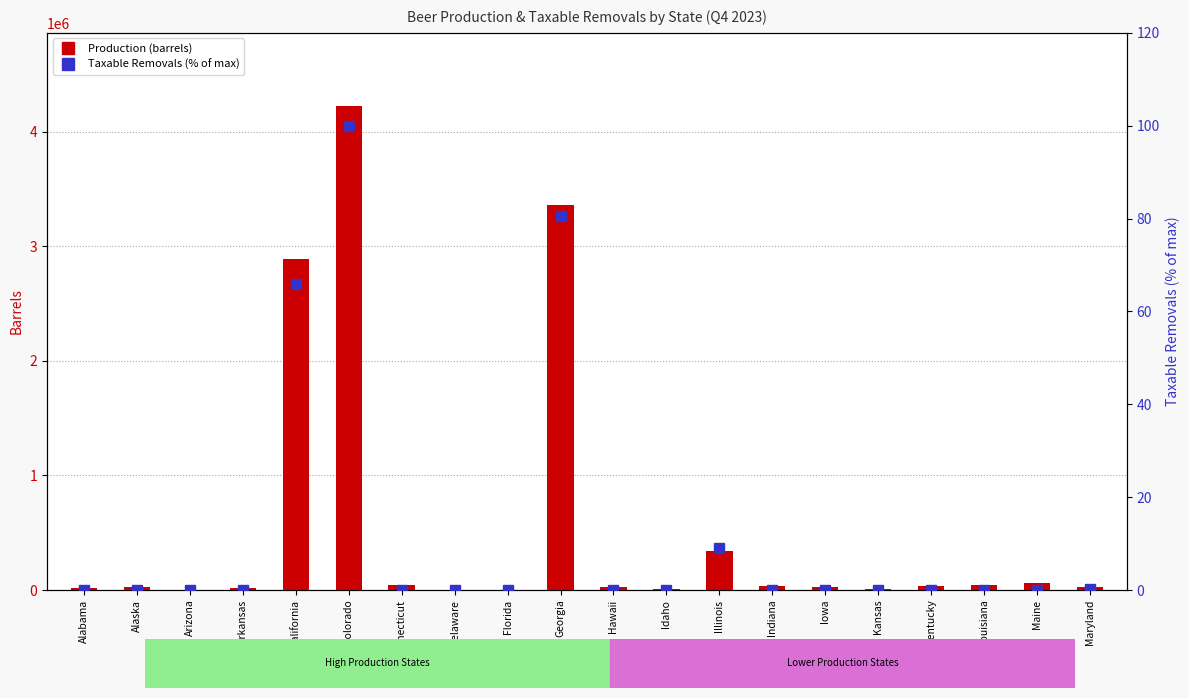

List the series in order of their peak value, lowest first.

Taxable Removals % of max, Production (barrels)